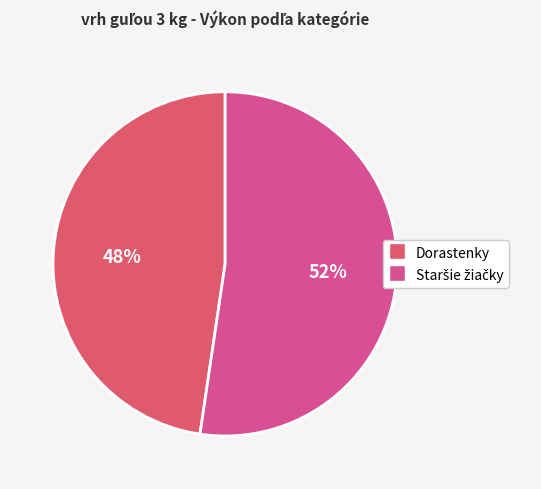

Does any single category account for the majority?

Yes